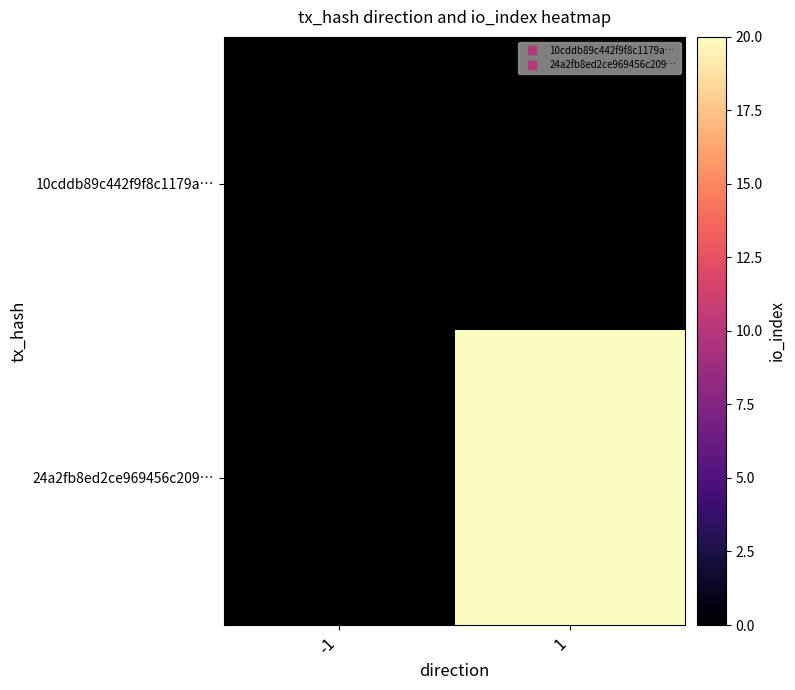

Rank the series at -1 from highest to lowest value.

10cddb89c442f9f8c1179a…, 24a2fb8ed2ce969456c209…